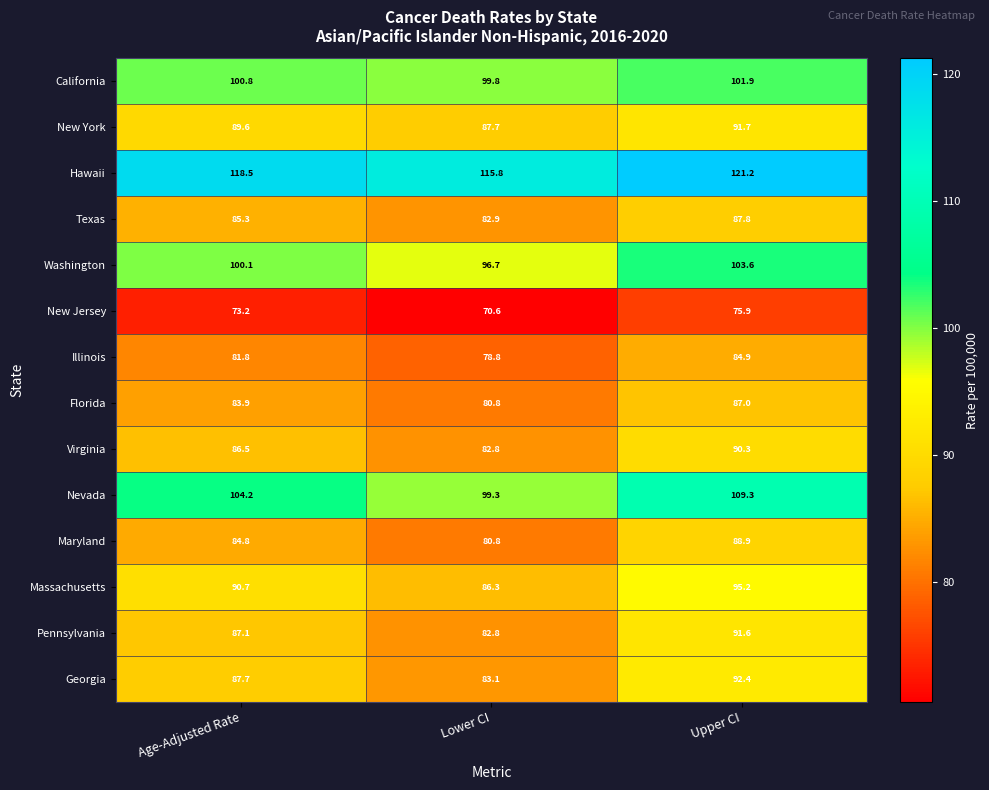

At which label is Maryland closest to 84?

Age-Adjusted Rate